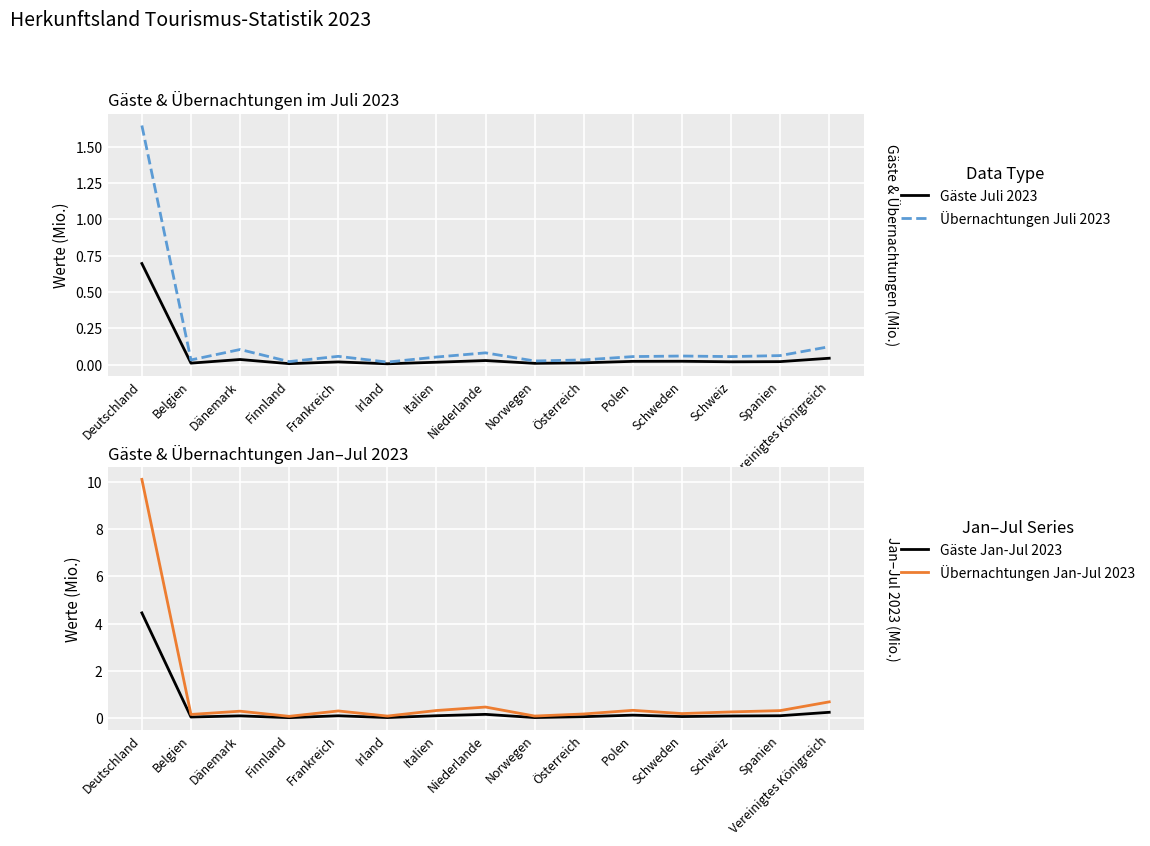

Reading left to right, list all the values displayed in this chart.

Gäste Juli 2023: Deutschland=0.7	Belgien=0.0	Dänemark=0.0	Finnland=0.0	Frankreich=0.0	Irland=0.0	Italien=0.0	Niederlande=0.0	Norwegen=0.0	Österreich=0.0	Polen=0.0	Schweden=0.0	Schweiz=0.0	Spanien=0.0	Vereinigtes Königreich=0.0
Übernachtungen Juli 2023: Deutschland=1.6	Belgien=0.0	Dänemark=0.1	Finnland=0.0	Frankreich=0.1	Irland=0.0	Italien=0.1	Niederlande=0.1	Norwegen=0.0	Österreich=0.0	Polen=0.1	Schweden=0.1	Schweiz=0.1	Spanien=0.1	Vereinigtes Königreich=0.1
Gäste Jan-Jul 2023: Deutschland=4.5	Belgien=0.1	Dänemark=0.1	Finnland=0.0	Frankreich=0.1	Irland=0.0	Italien=0.1	Niederlande=0.2	Norwegen=0.0	Österreich=0.1	Polen=0.1	Schweden=0.1	Schweiz=0.1	Spanien=0.1	Vereinigtes Königreich=0.3
Übernachtungen Jan-Jul 2023: Deutschland=10.1	Belgien=0.2	Dänemark=0.3	Finnland=0.1	Frankreich=0.3	Irland=0.1	Italien=0.3	Niederlande=0.5	Norwegen=0.1	Österreich=0.2	Polen=0.3	Schweden=0.2	Schweiz=0.3	Spanien=0.3	Vereinigtes Königreich=0.7